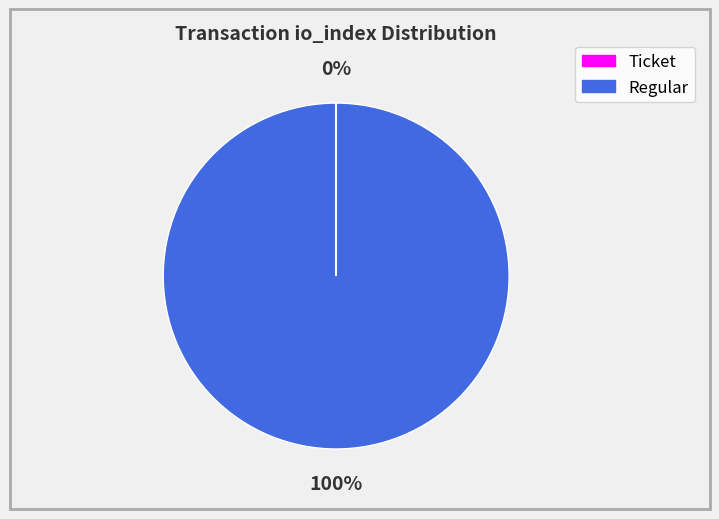

To the nearest percent, what is the difference between the largest and smallest slice percentages?

100%